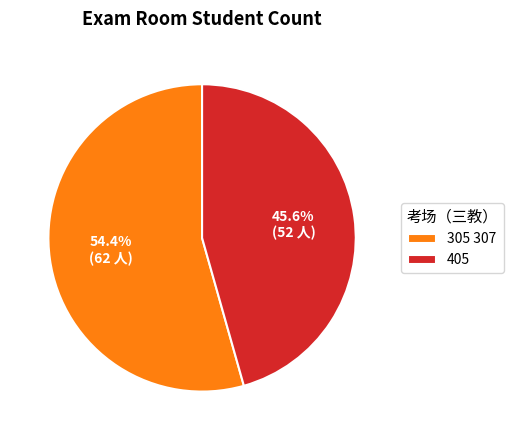

Count the number of slices in the pie.

2